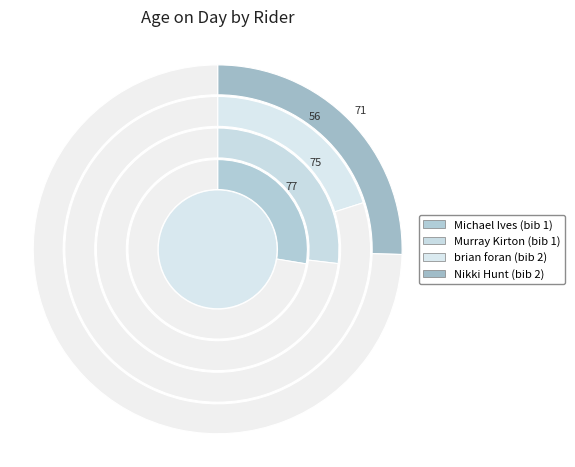

Does Murray Kirton (bib 1) account for over 50% of the chart?

No